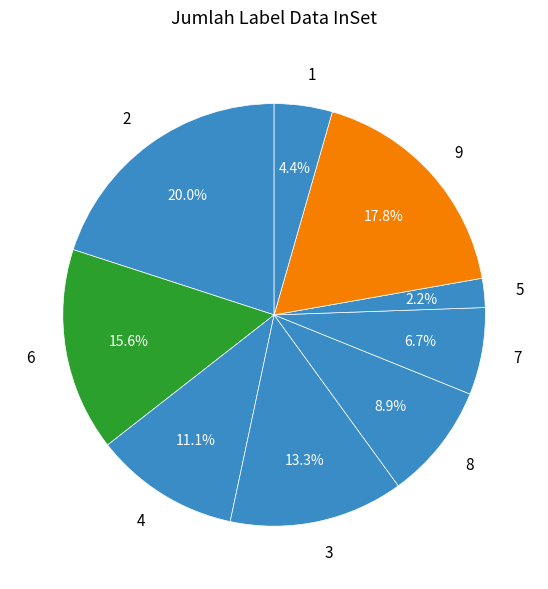

How many segments does this pie chart have?

9